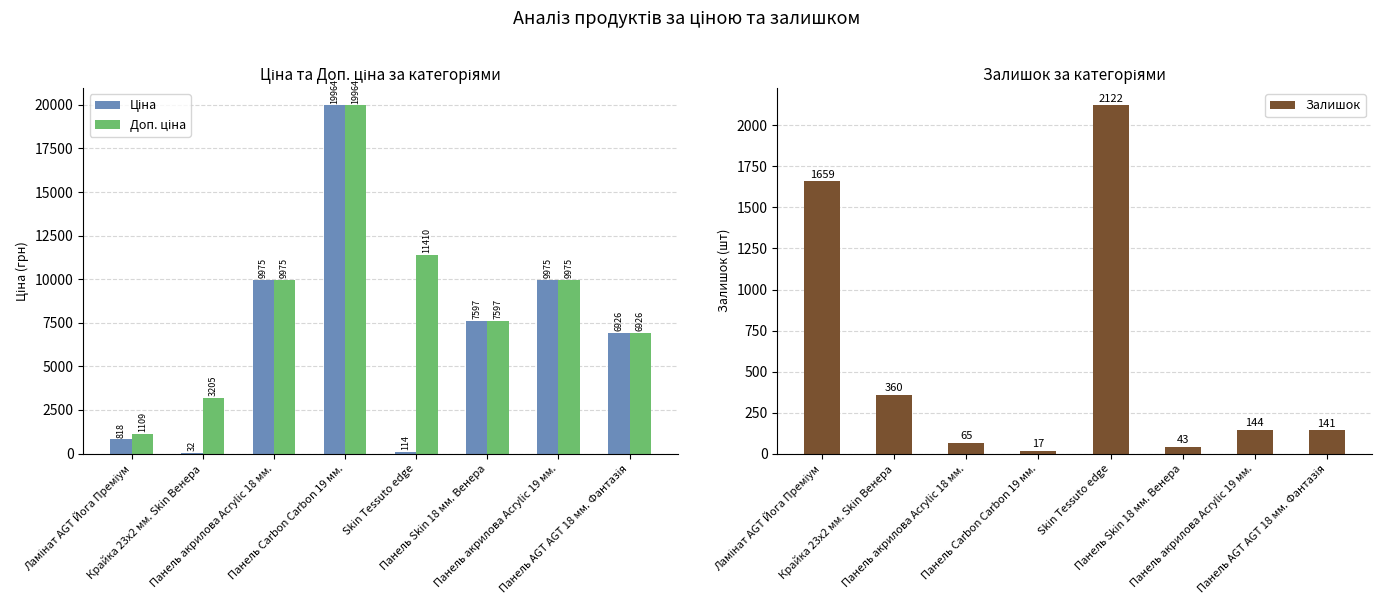

What is the label of the 7th bar from the right?

Крайка 23x2 мм. Skin Венера